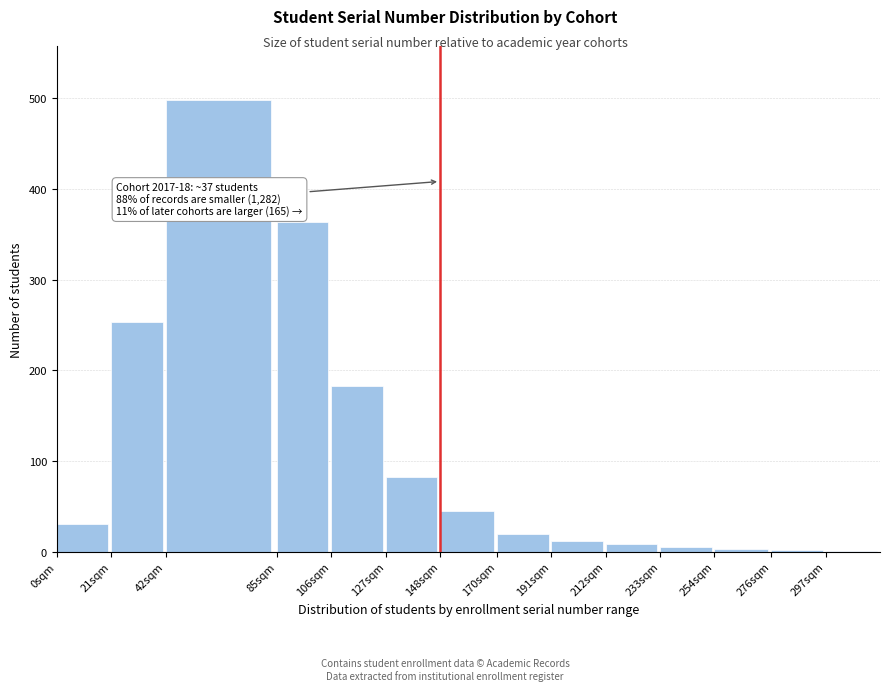

What is the change in value from 0sqm to 21sqm?

+223